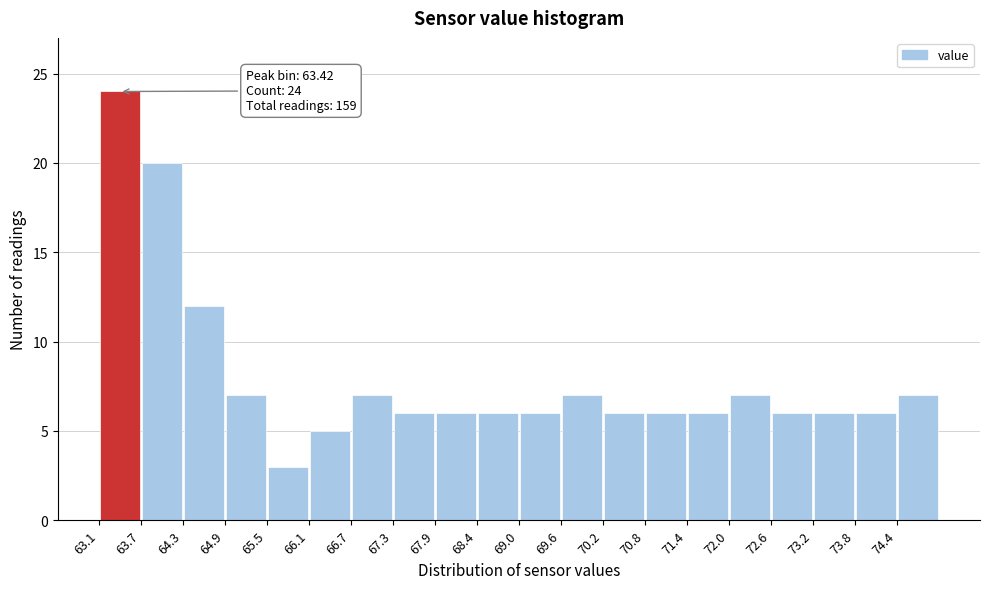

Over which range of the x-axis is the bar tallest?

63.1 to 63.7